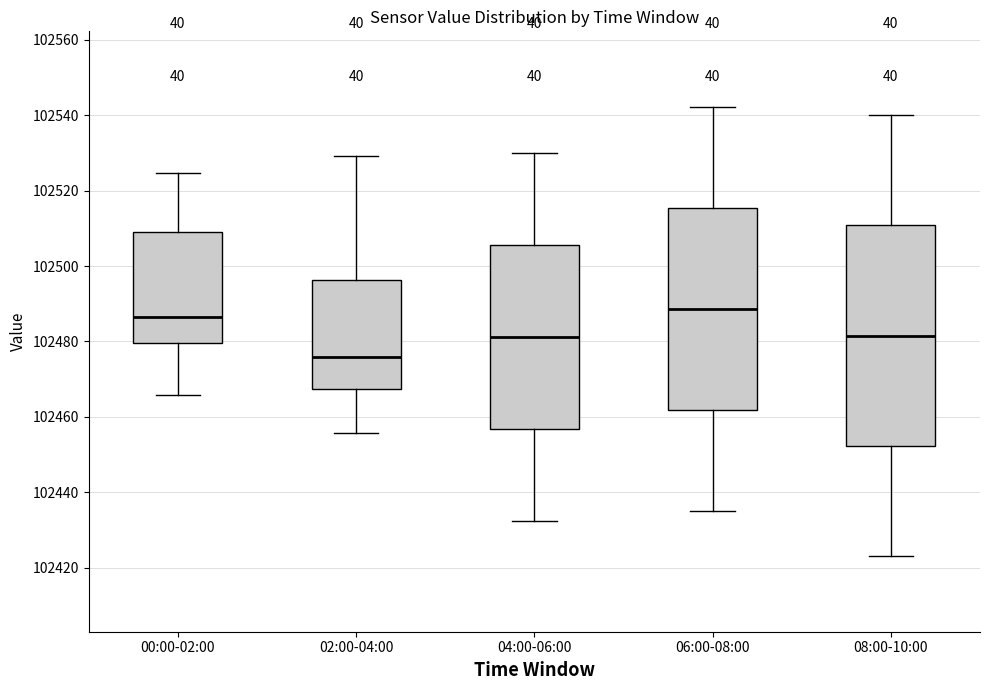

Where does the lower whisker of the box for 00:00-02:00 end on the y-axis? The values are not printed on the chart, so give them approximately, as read against the axis.

102466